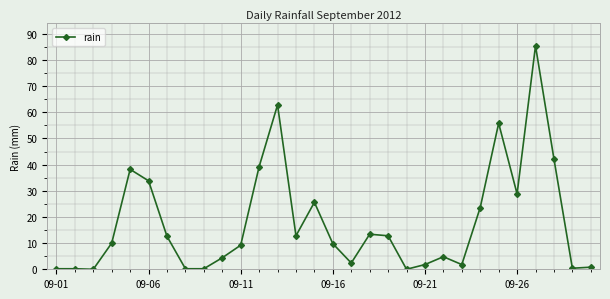

What is the difference between the second highest and second lowest values?

62.8